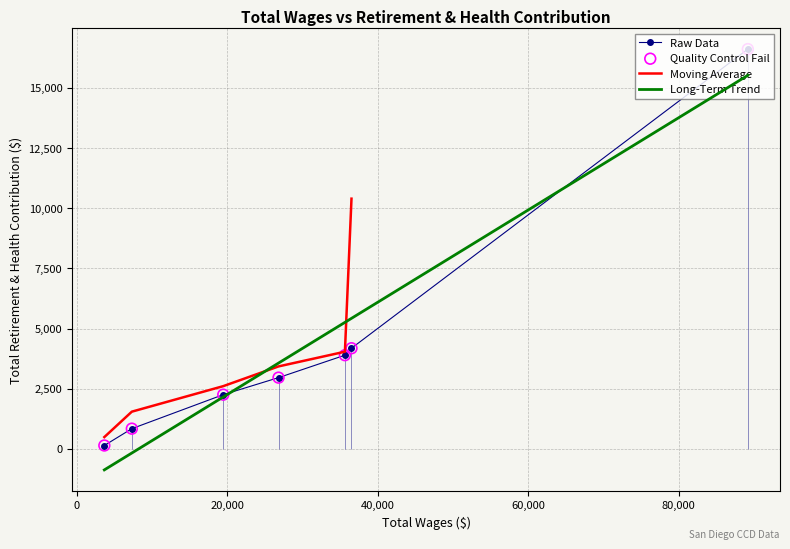

Which has a higher value, 3684.0 or 89175.0?

89175.0